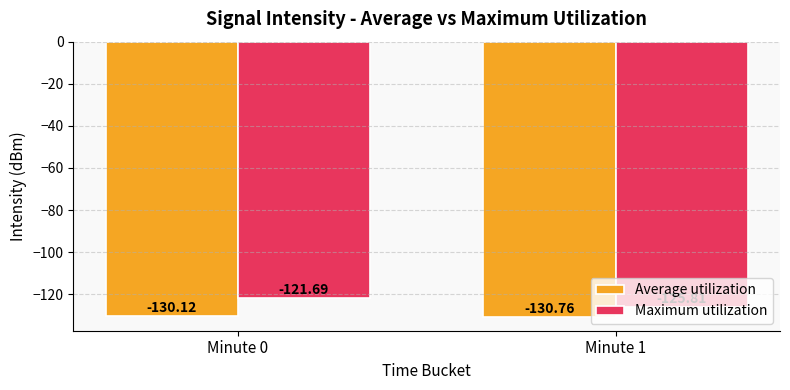

What is the total value across all series at Minute 0?

-251.8